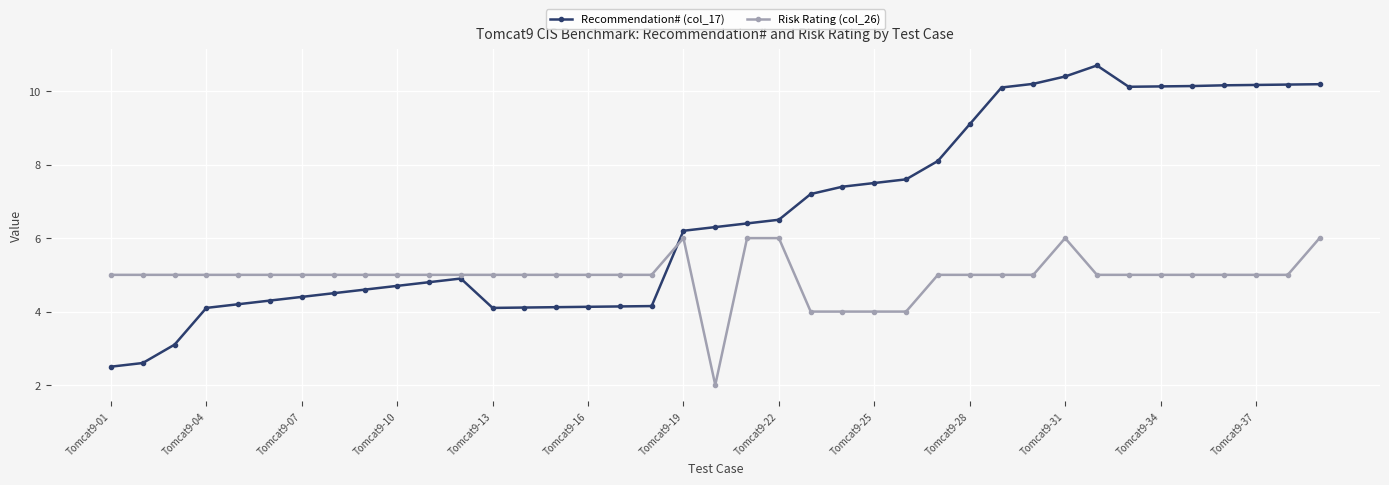

At how many categories does at least one series exceed 8?

13